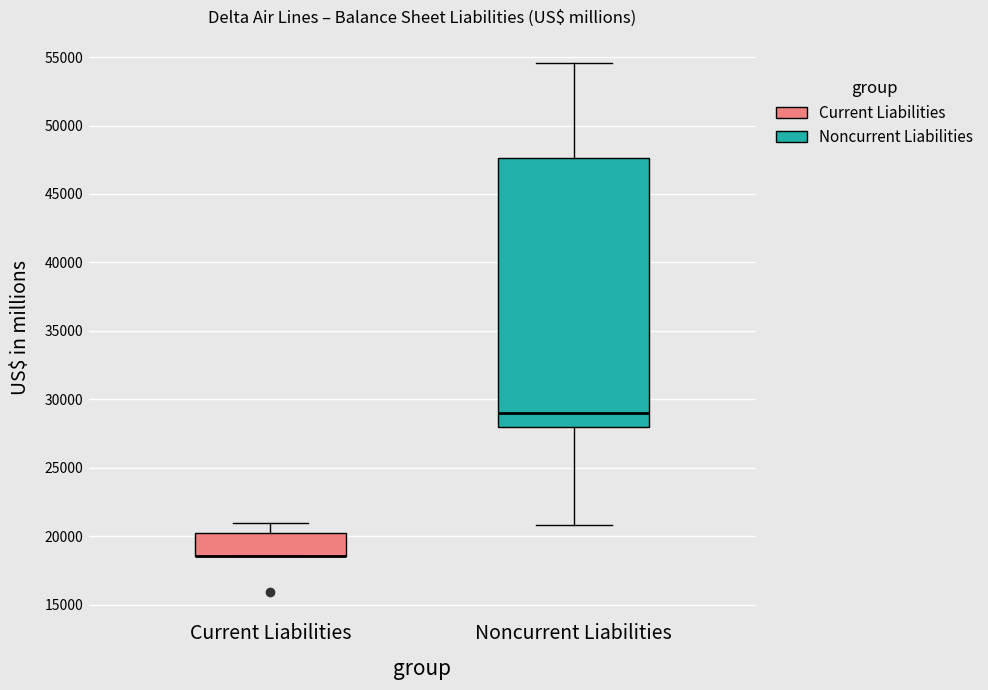

Where is the upper edge of the box for Current Liabilities on the y-axis? The values are not printed on the chart, so give them approximately, as read against the axis.

20000